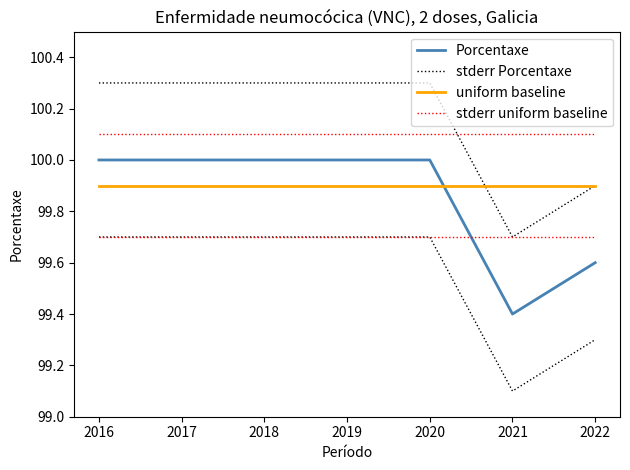

What is the value of the stderr uniform baseline point at the 6th from the left?

100.1